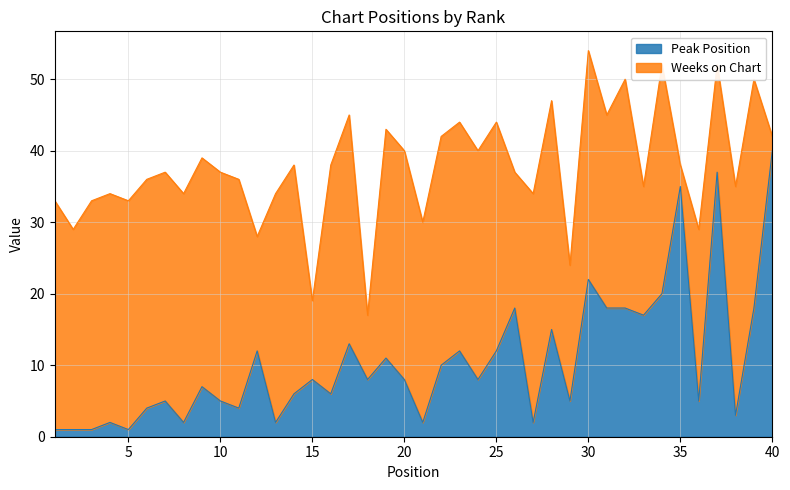

What value does the data have at 28, to the nearest 5?

15